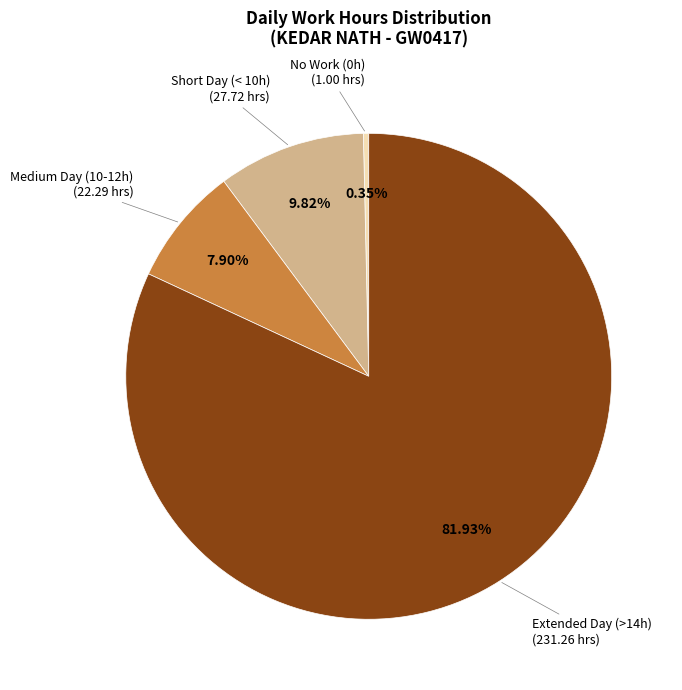

To the nearest percent, what is the difference between the largest and smallest slice percentages?

82%